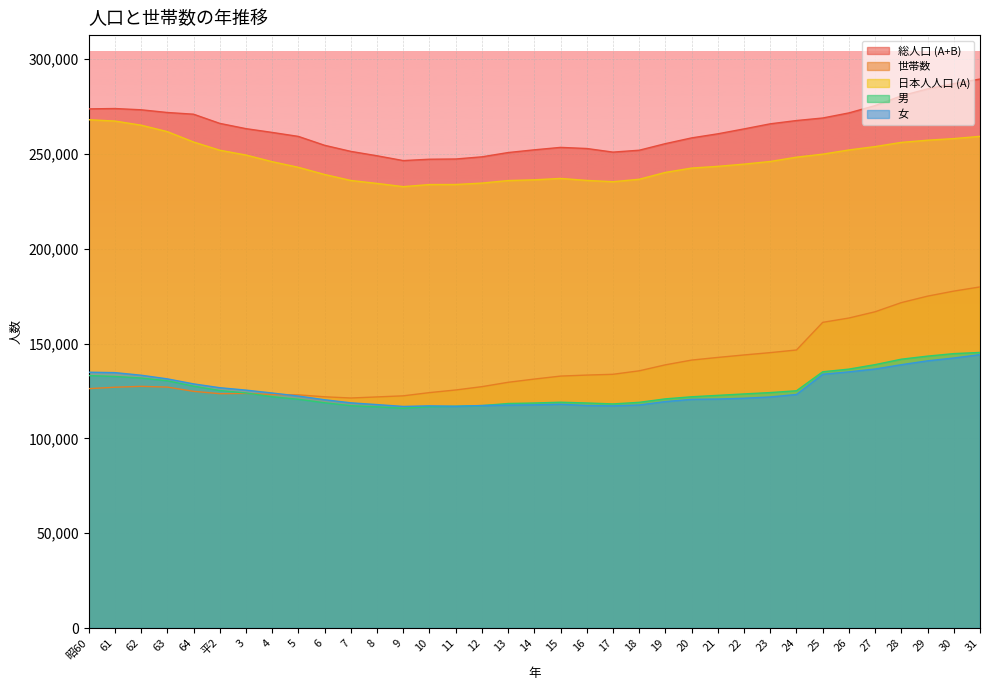

Where is 女 nearest to the value 130514?

63